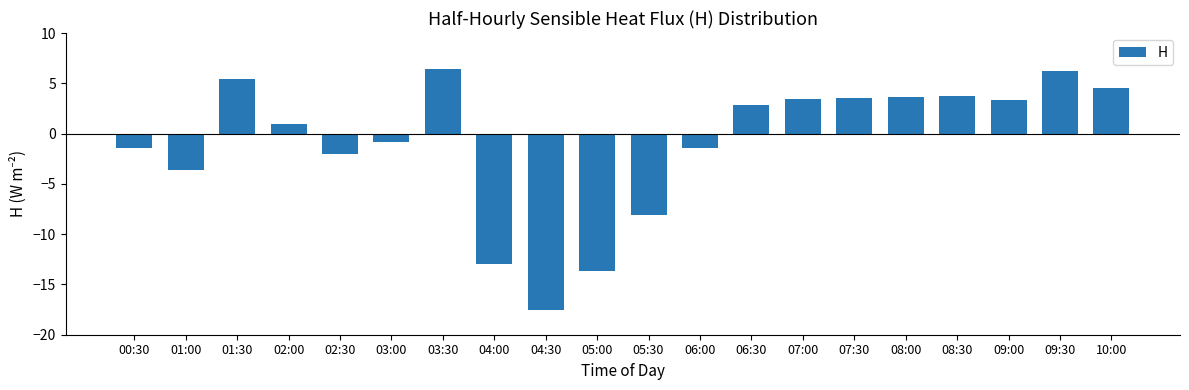

Are the bars grouped side by side (vs. stacked)?

No